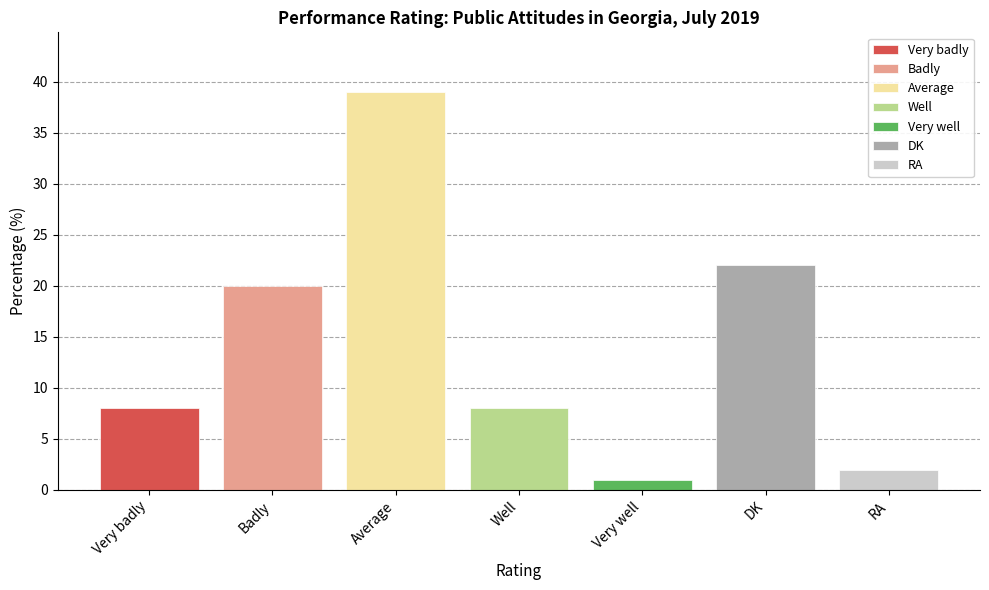

What value does the Average series have at Well?

39